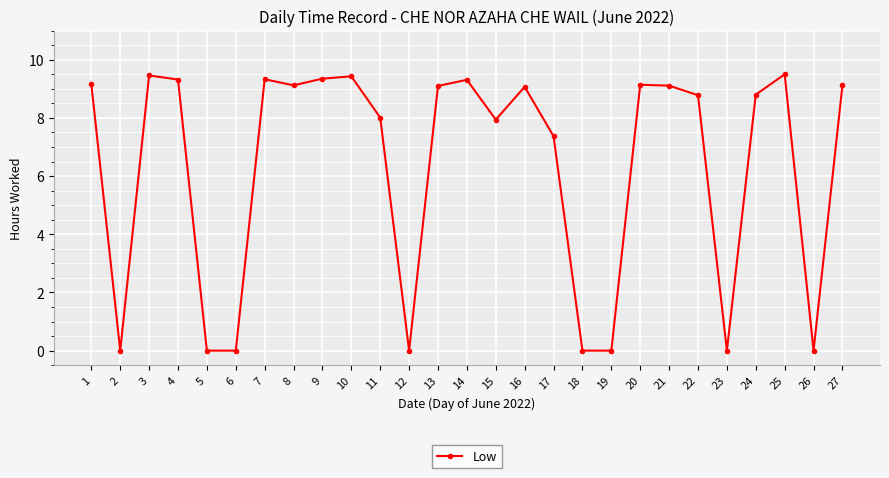

The chart shows a value of 9.3 at 9. True or false?

True